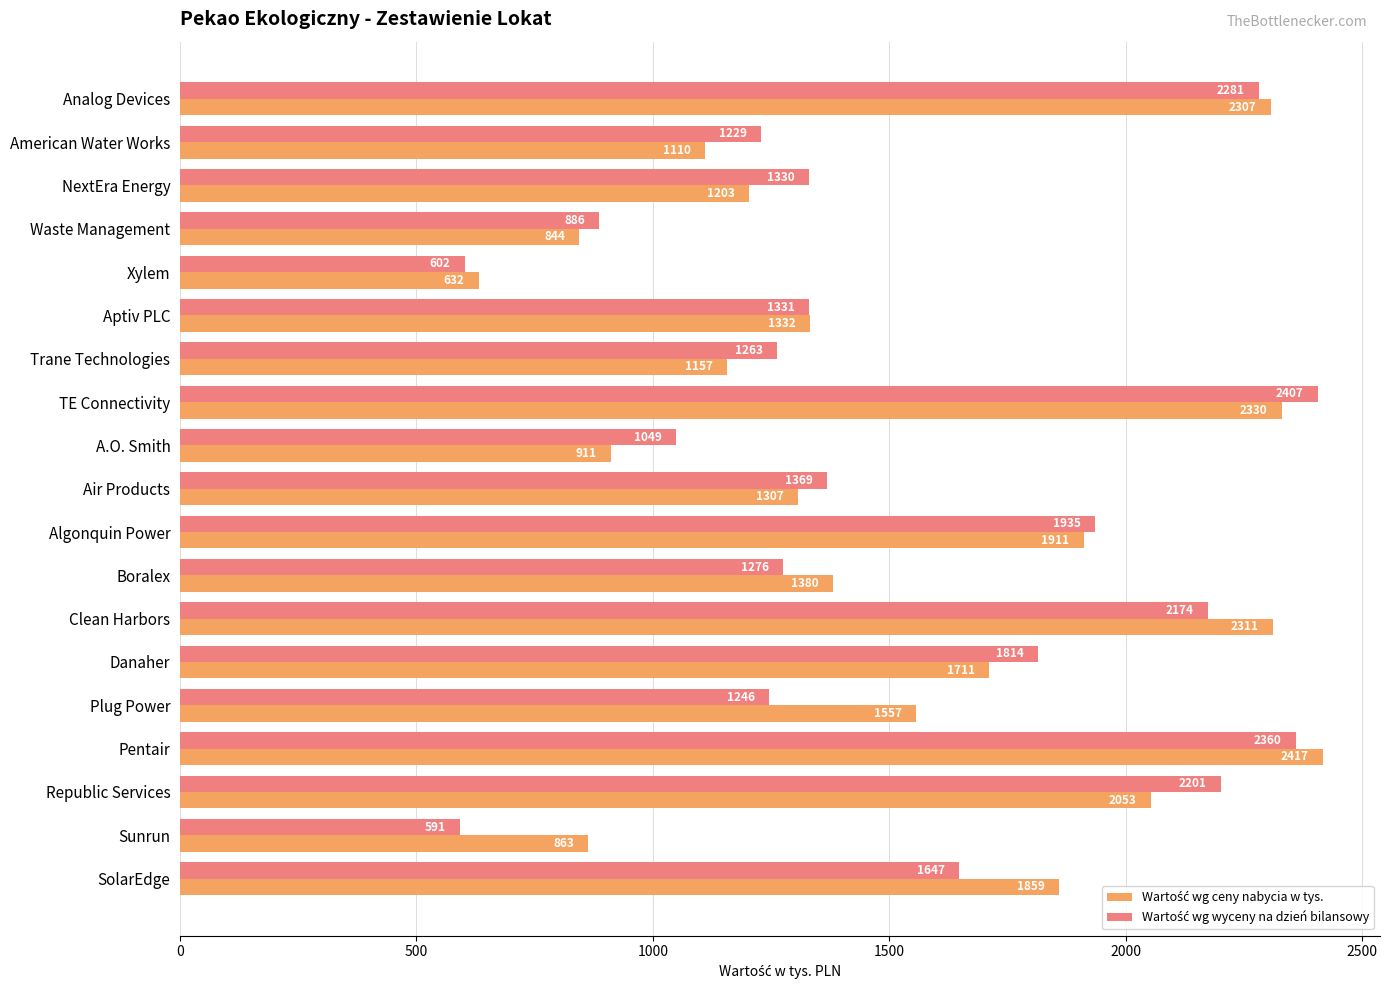

Which label corresponds to the smallest value in the chart?

Sunrun